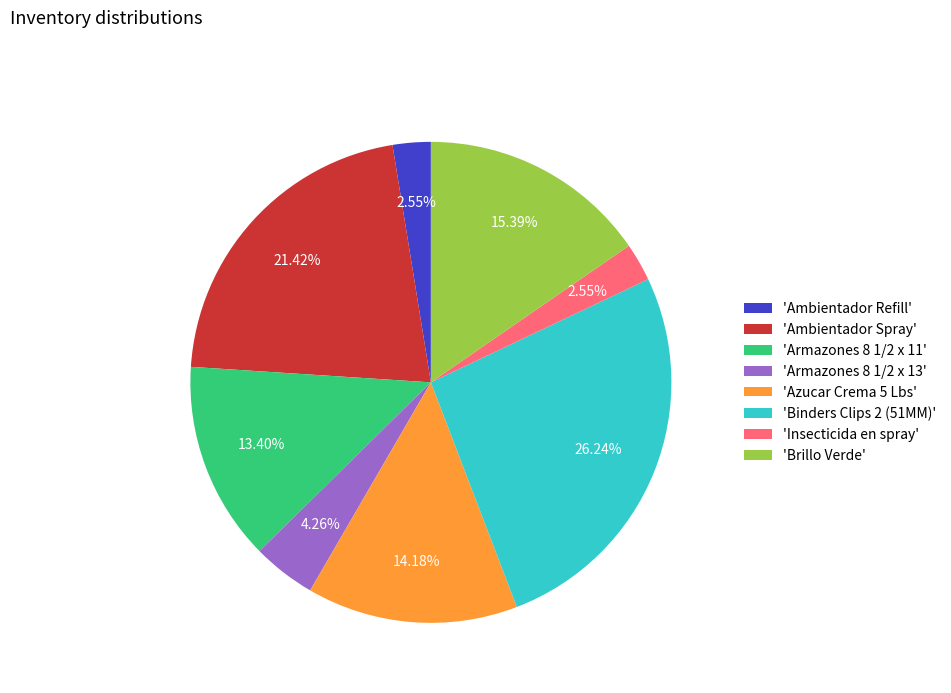

Count the number of slices in the pie.

8